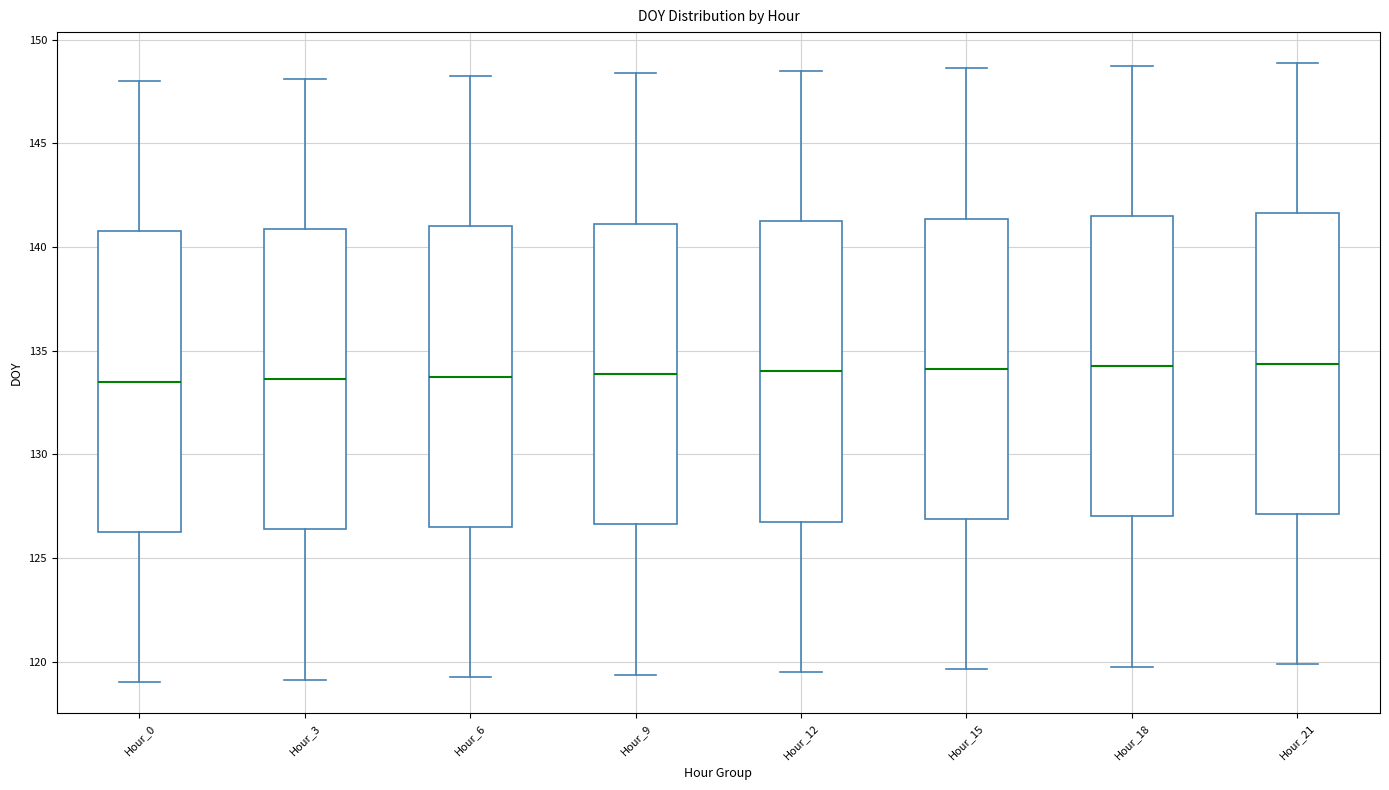

Reading left to right, transcribe this box plot: for each box, give where its median line is, the range the box spans, and where its two whiskers end, as read against the y-axis. The values are not printed on the chart, so give them approximately, as read against the axis.

Hour_0: median 133.5, box 126.5 to 141.0, whiskers 119.0 to 148.0
Hour_3: median 133.5, box 126.5 to 141.0, whiskers 119.0 to 148.0
Hour_6: median 134.0, box 126.5 to 141.0, whiskers 119.5 to 148.5
Hour_9: median 134.0, box 126.5 to 141.0, whiskers 119.5 to 148.5
Hour_12: median 134.0, box 127.0 to 141.5, whiskers 119.5 to 148.5
Hour_15: median 134.0, box 127.0 to 141.5, whiskers 119.5 to 148.5
Hour_18: median 134.5, box 127.0 to 141.5, whiskers 120.0 to 149.0
Hour_21: median 134.5, box 127.0 to 141.5, whiskers 120.0 to 149.0